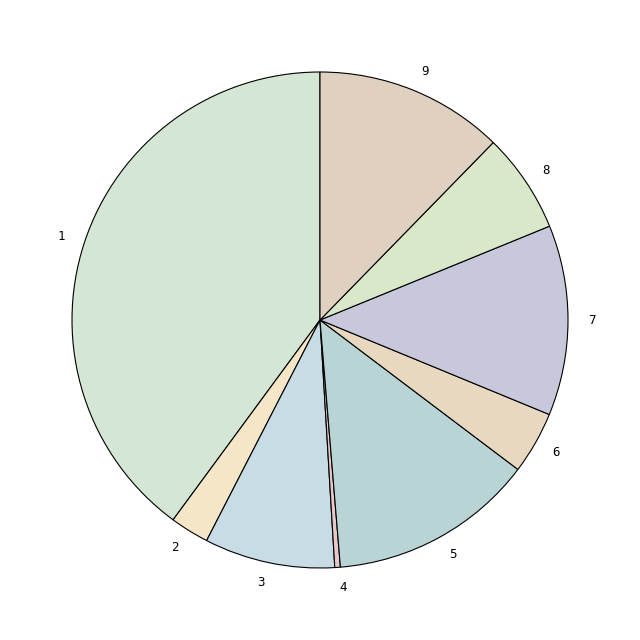

Is there any slice that represents more than half of the pie?

No